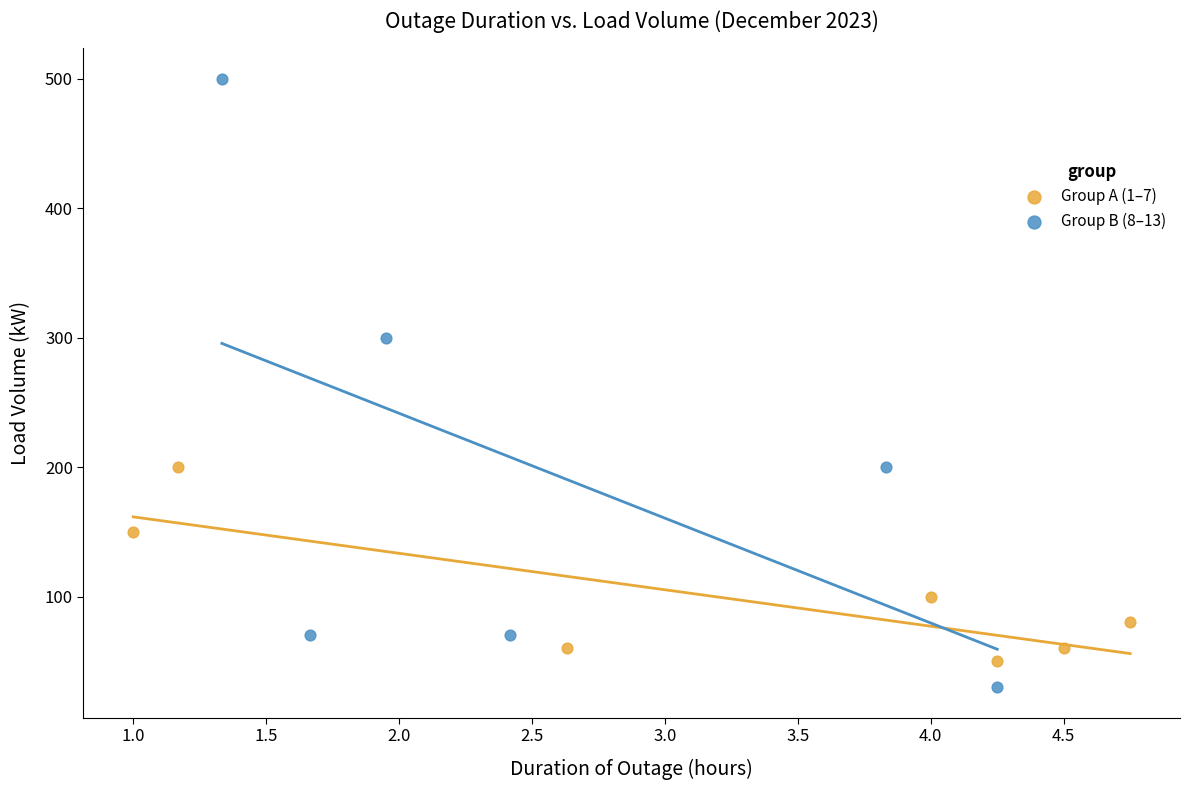

Which series contains the highest Y value?

Group B (8–13)